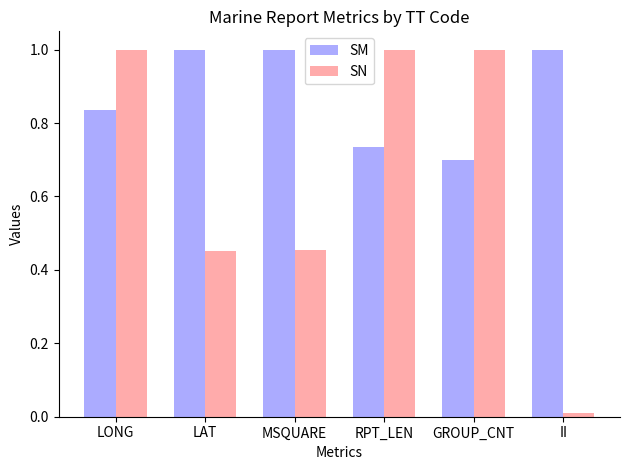

Count the number of categories in the chart.

6